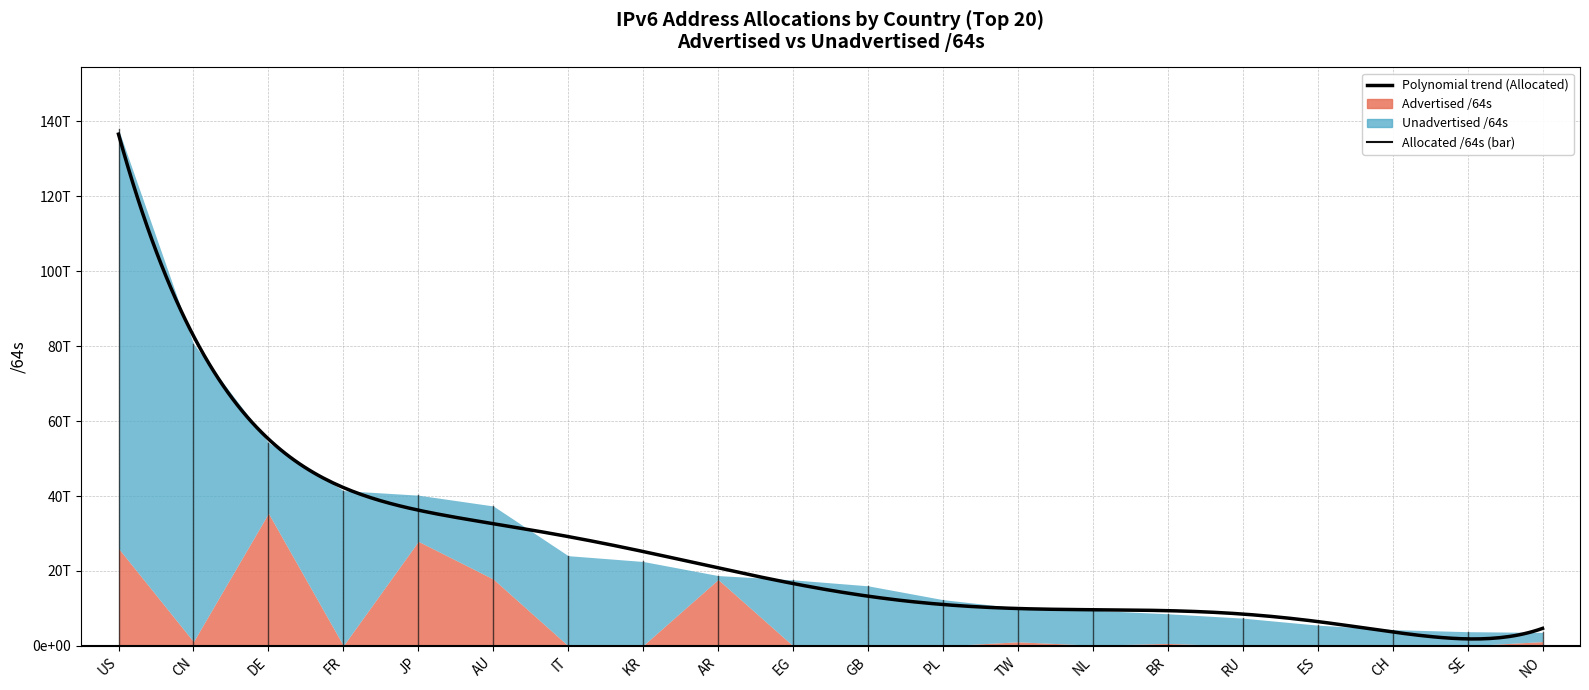

Does the chart have visible grid lines?

Yes